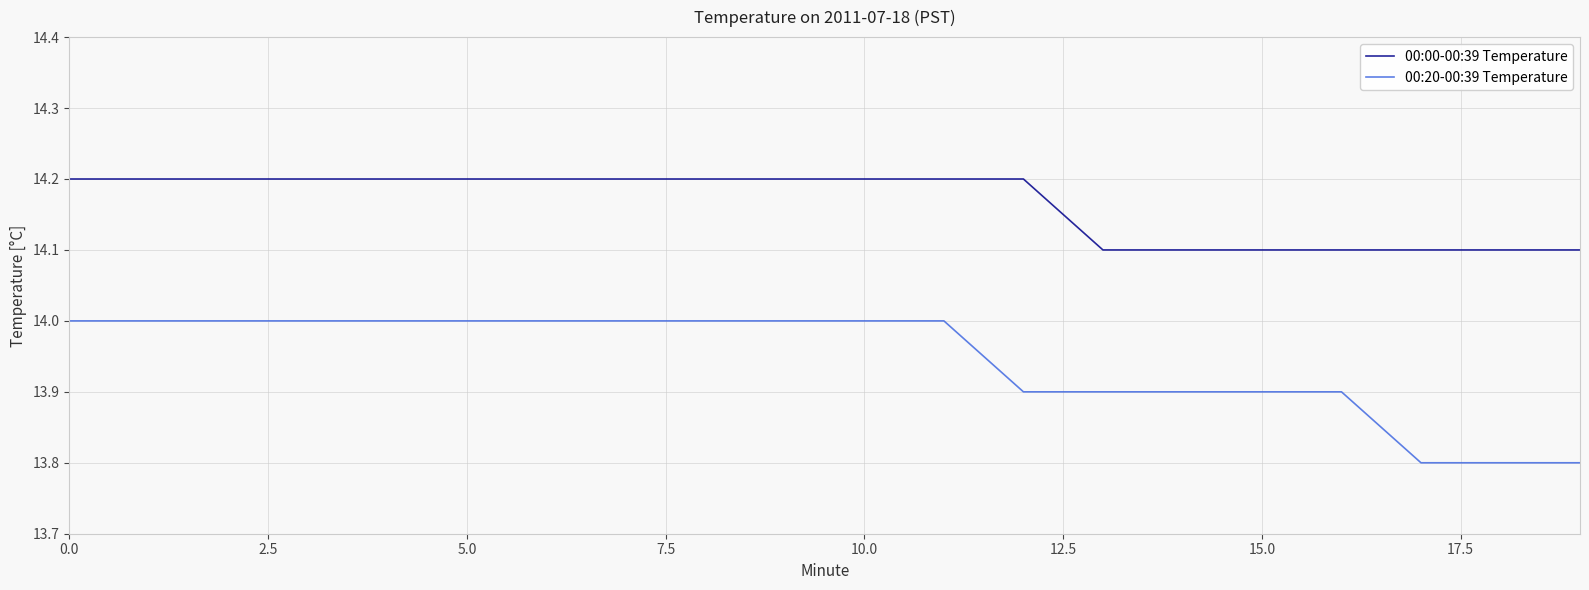

Rank the series by their maximum value, from lowest to highest.

00:20-00:39 Temperature, 00:00-00:39 Temperature